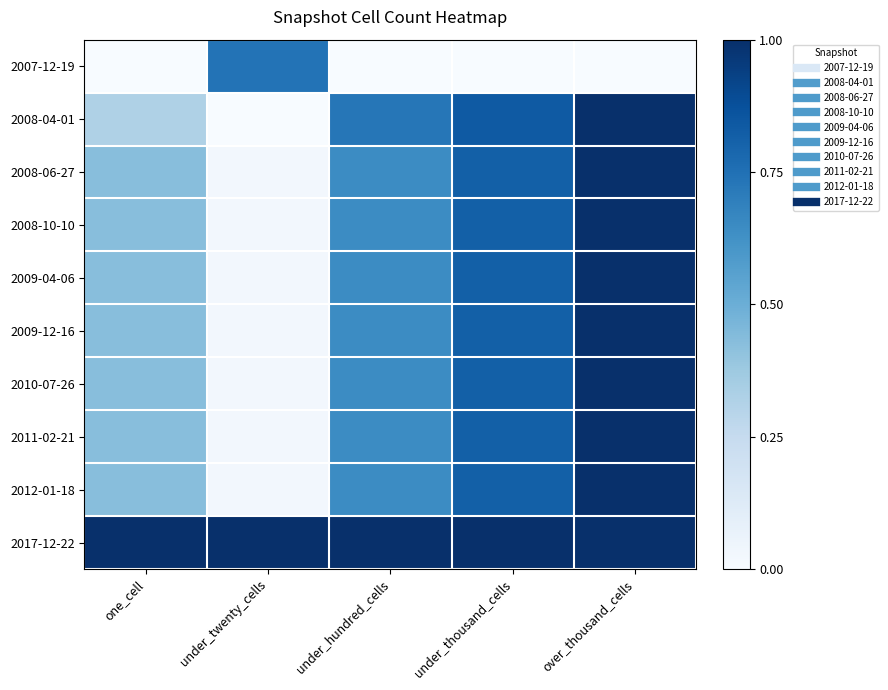

Which label corresponds to the smallest value in the chart?

one_cell